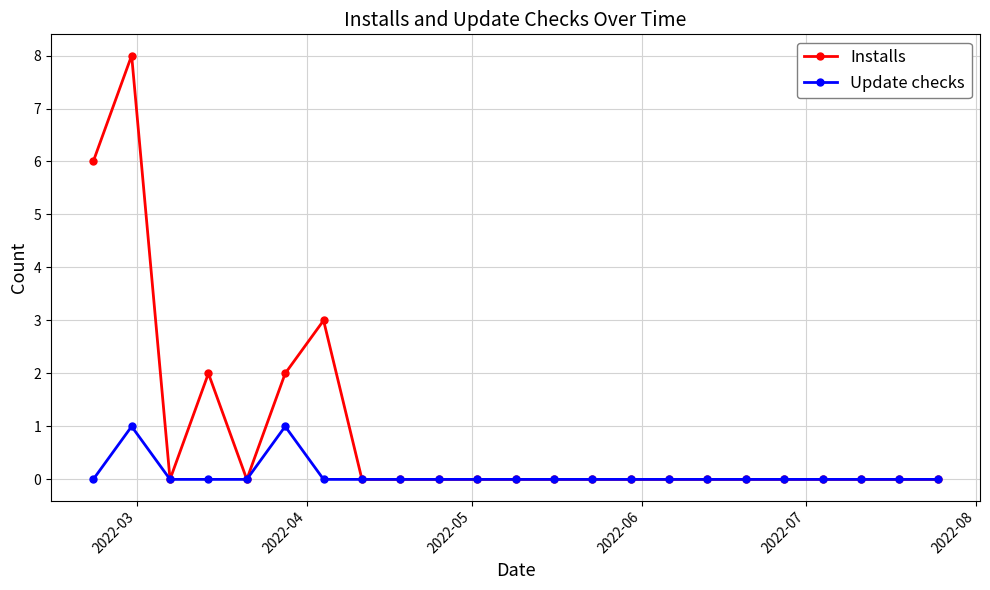

Which series has the largest total across all categories?

Installs